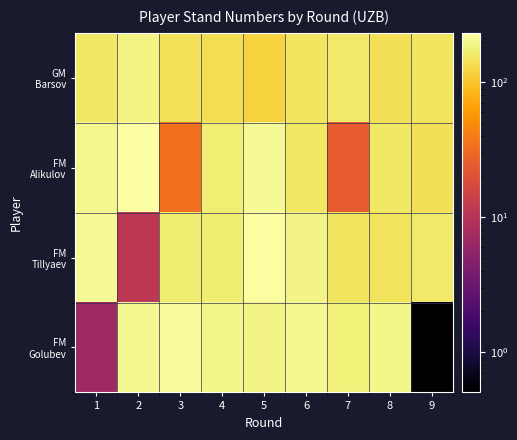

Rank the series by their average value, from lowest to highest.

FM Alikulov, GM Barsov, FM Golubev, FM Tillyaev